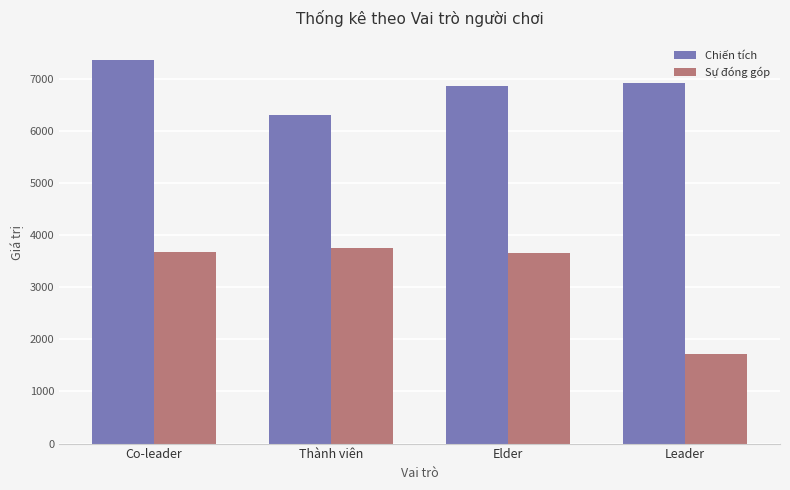

At which category is the sum across all series the highest?

Co-leader